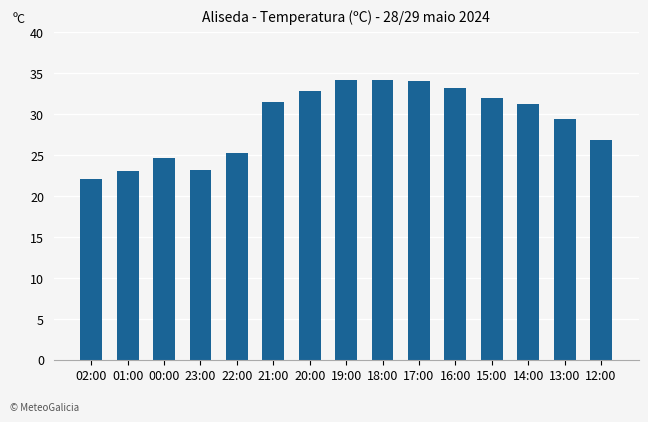

Are the bars horizontal?

No